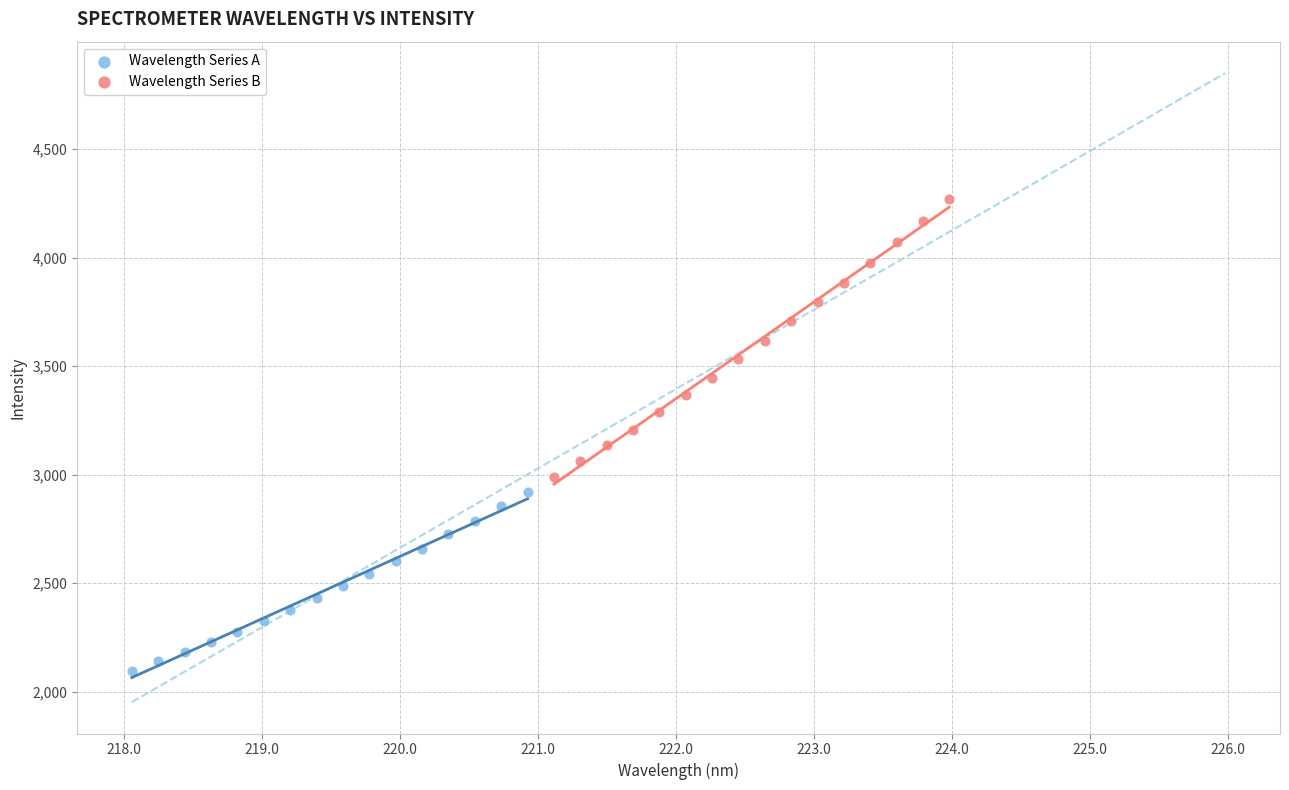

What are all the series names shown in the legend?

Wavelength Series A, Wavelength Series B